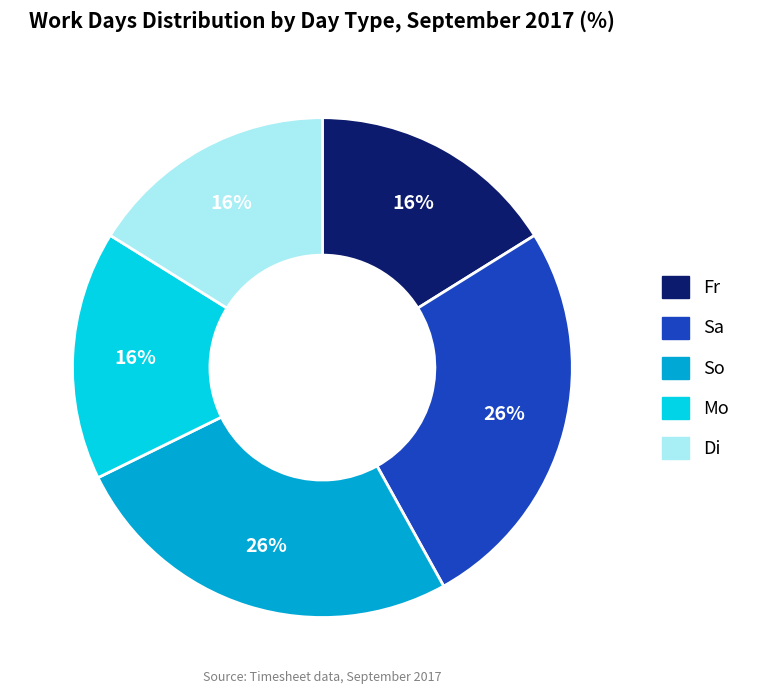

To the nearest percent, what portion does Fr represent?

16%